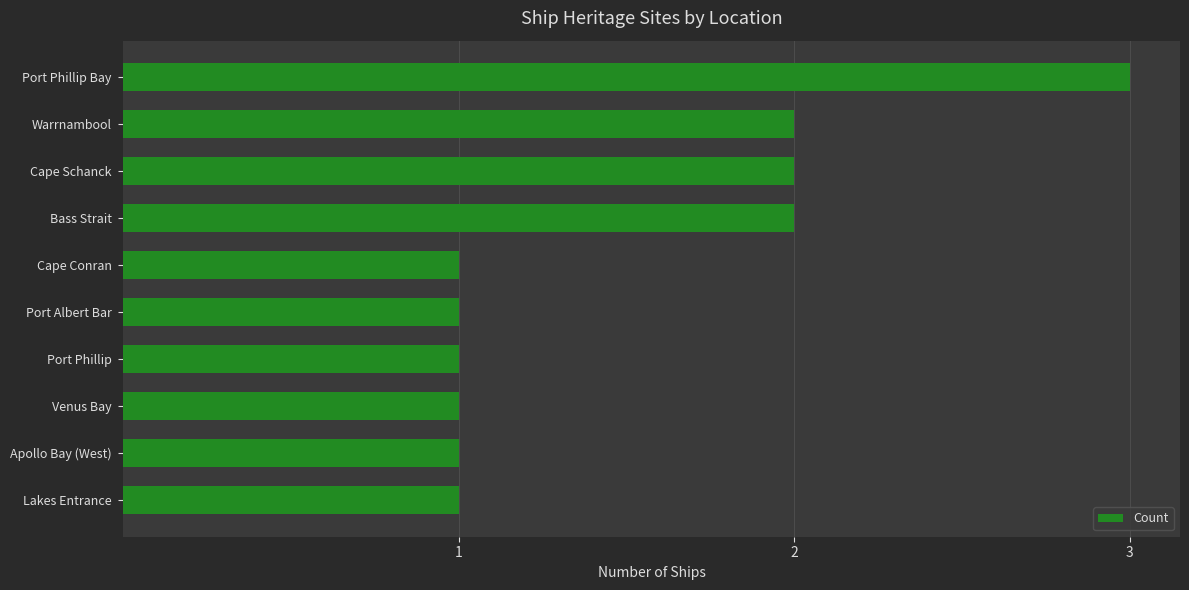

How many values are between 1 and 2?

9